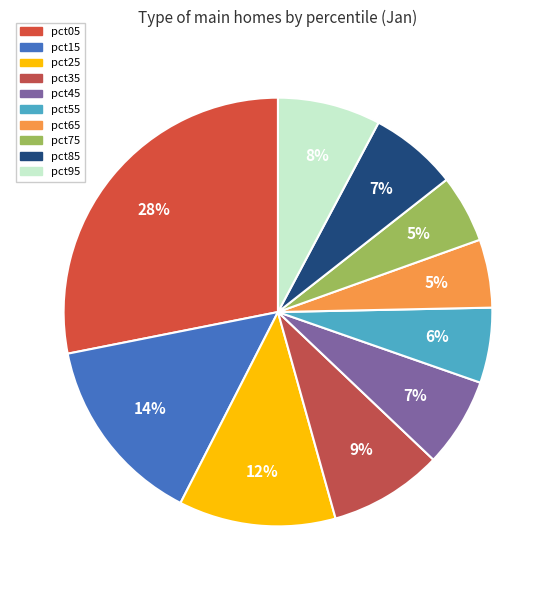

Which has a higher value, pct05 or pct65?

pct05